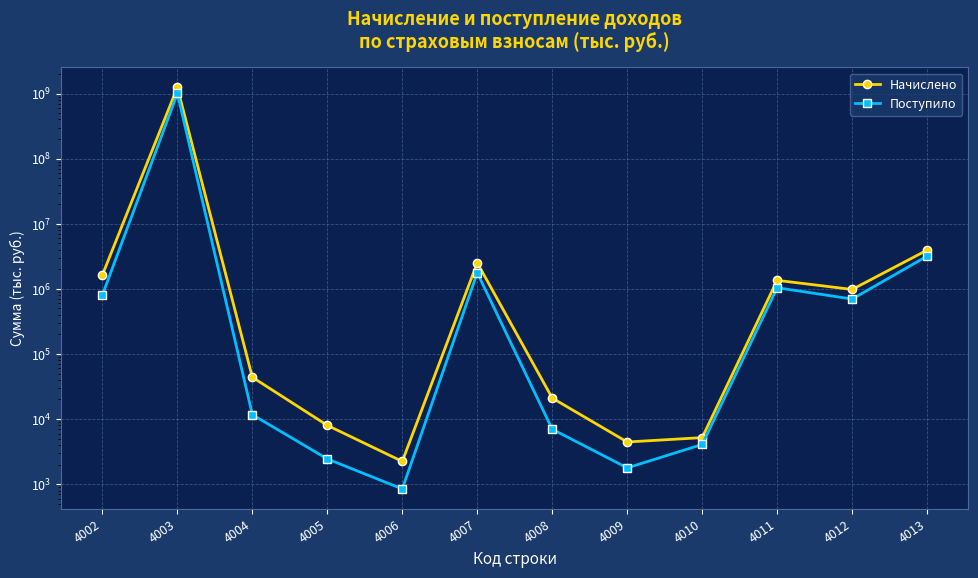

Where is Поступило nearest to the value 501052913?

4013